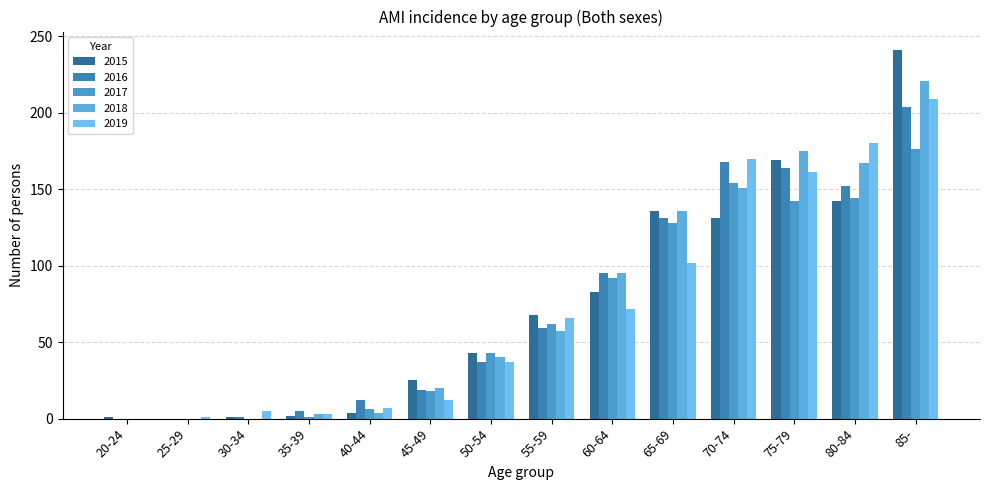

What are all the series names shown in the legend?

2015, 2016, 2017, 2018, 2019